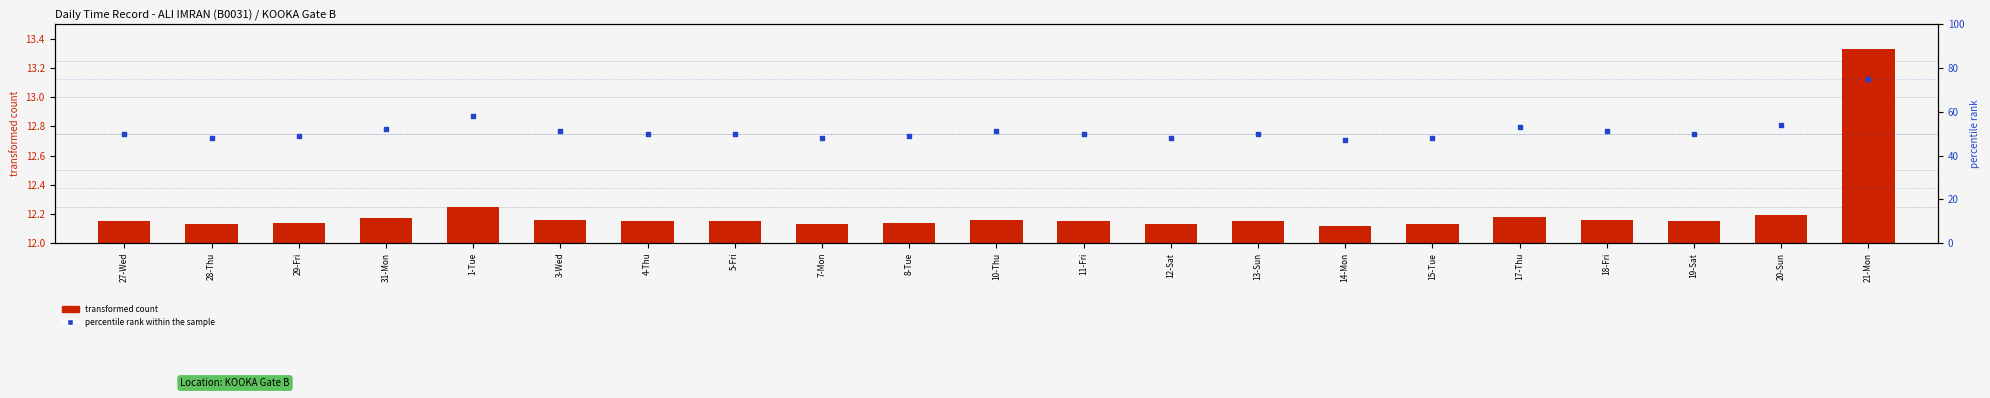

At which category is the sum across all series the highest?

21-Mon